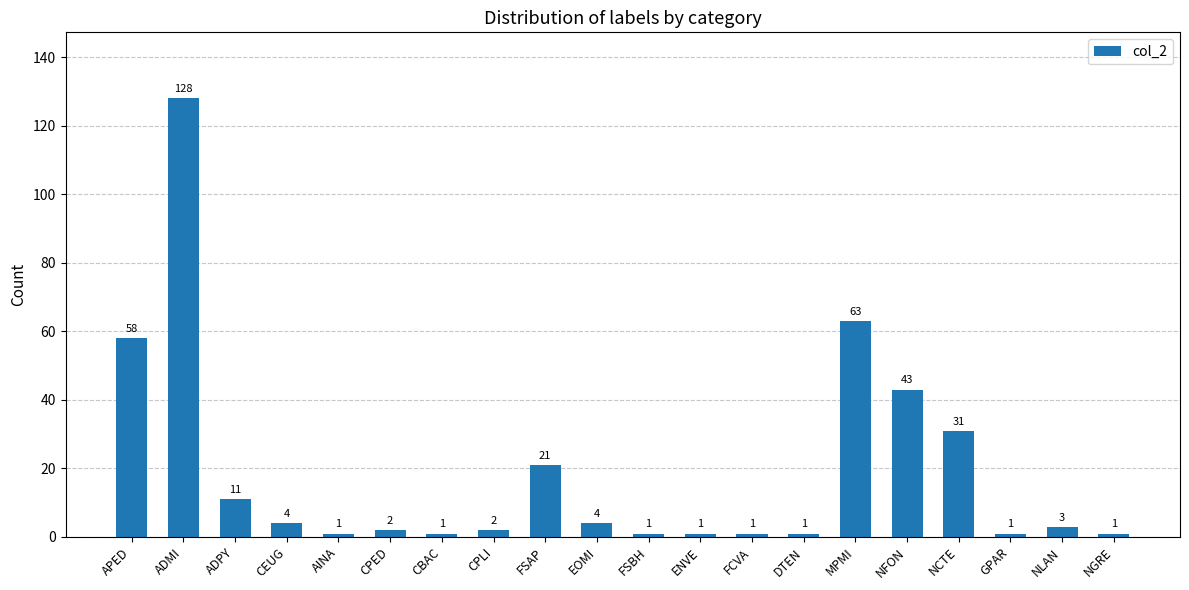

The chart shows a value of 6 at NCTE. True or false?

False